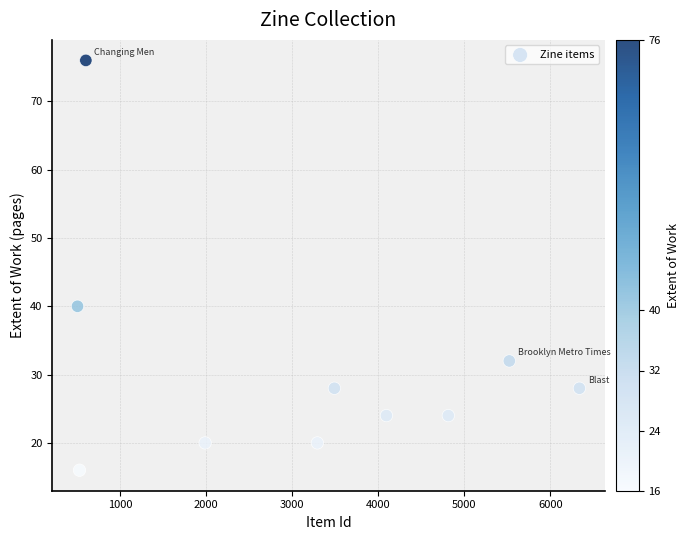

What Y value in the scatter plot is closest to 46?

40